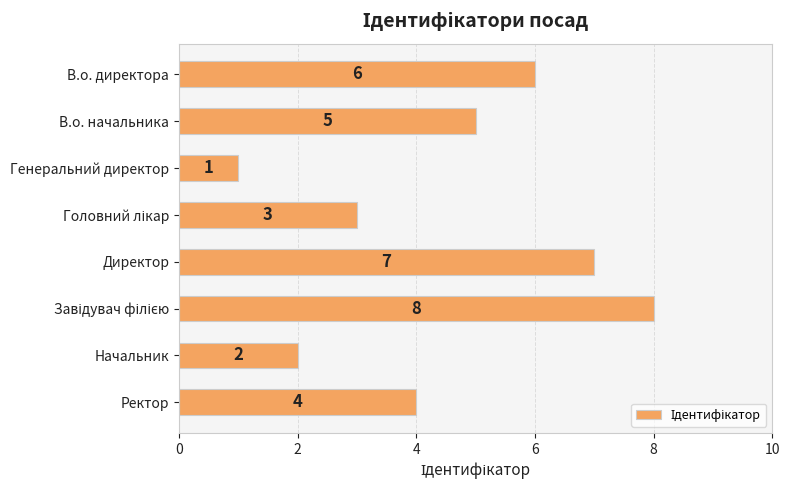

How many categories are shown in the chart?

8